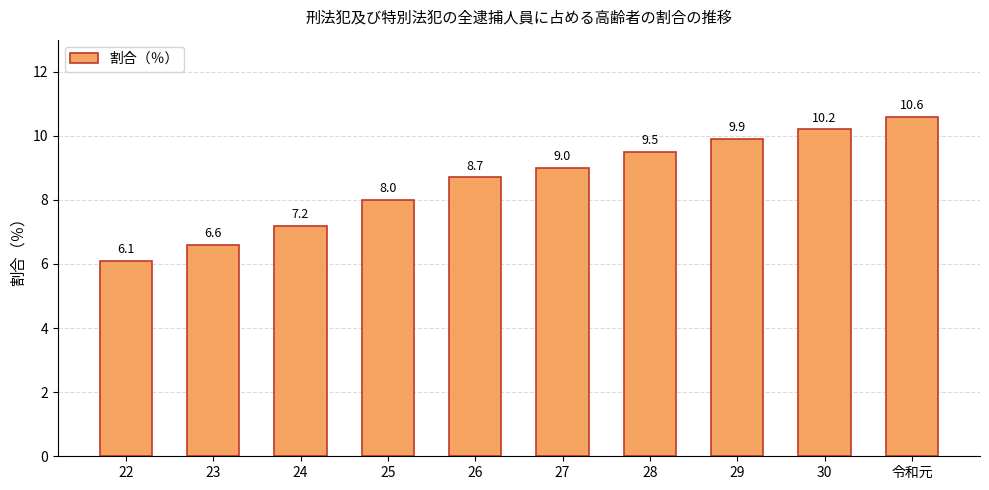

Count the number of categories in the chart.

10